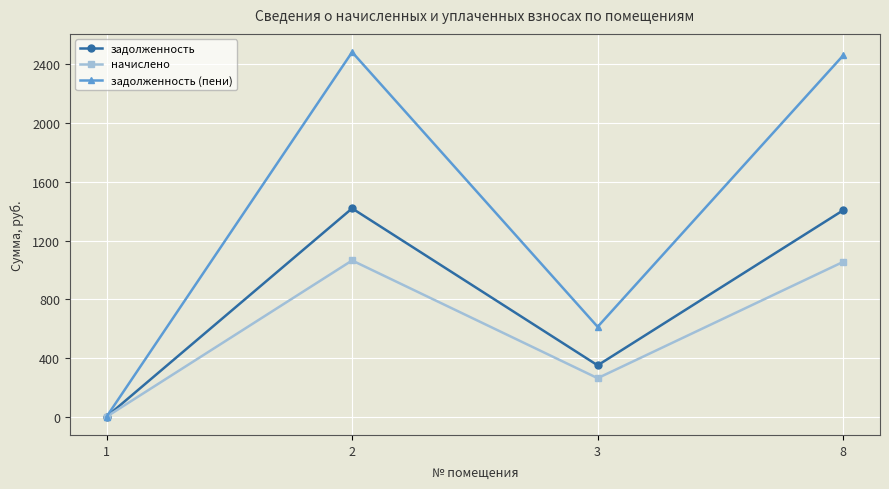

Is this an area chart (filled region under the line)?

No